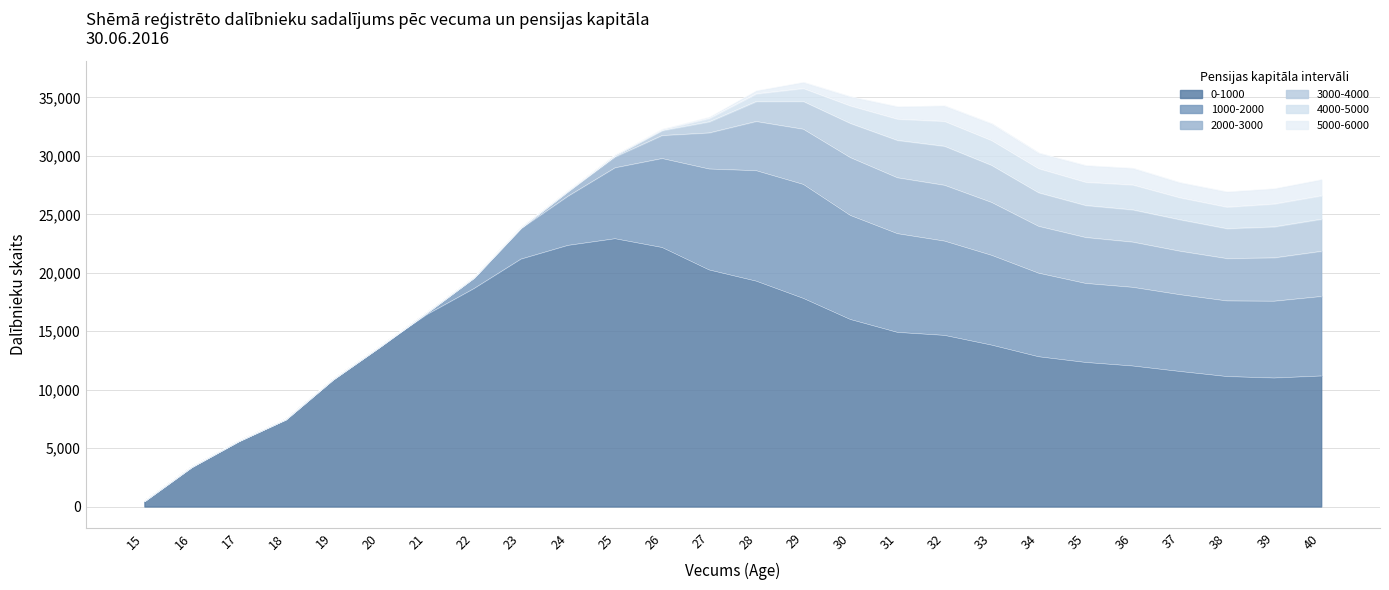

What is the approximate value of 4000-5000 at 30?

1501